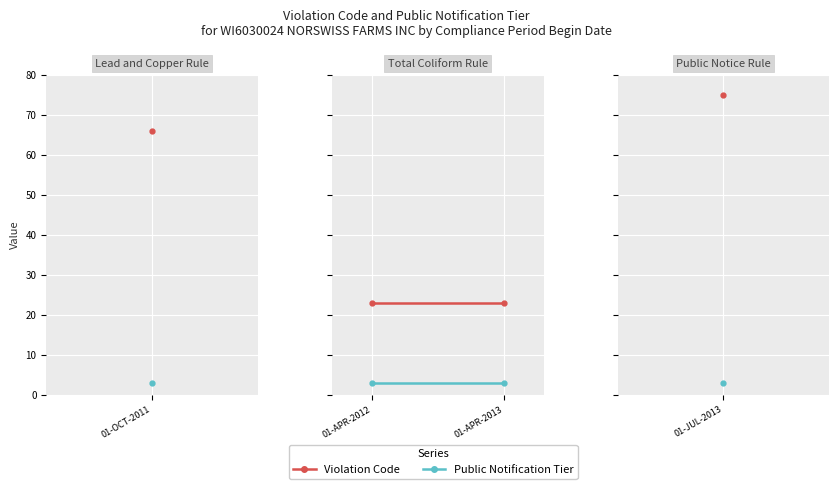

What is the highest value of the Public Notification Tier series?

3